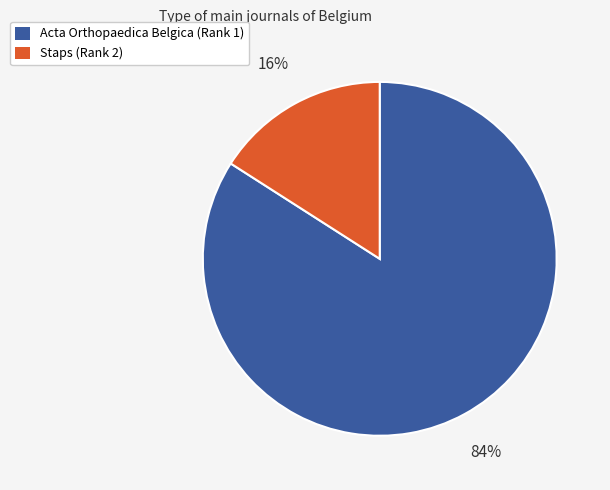

Which category accounts for the majority?

Acta Orthopaedica Belgica (Rank 1)